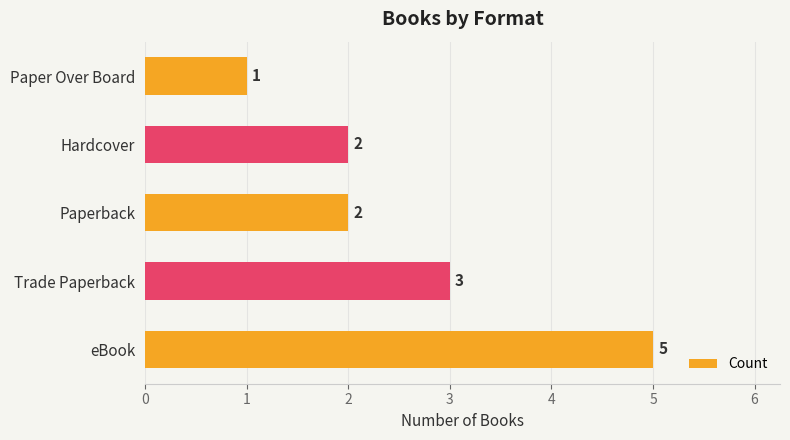

How many categories are shown in the chart?

5